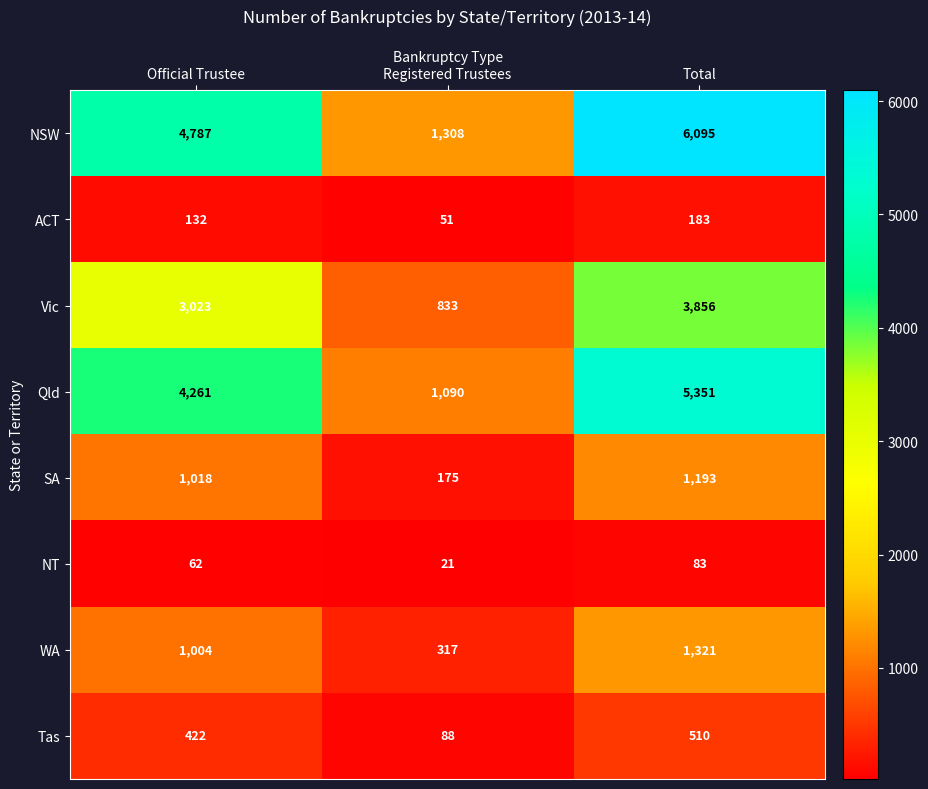

What is the difference between the Tas values at Total and Registered Trustees?

422